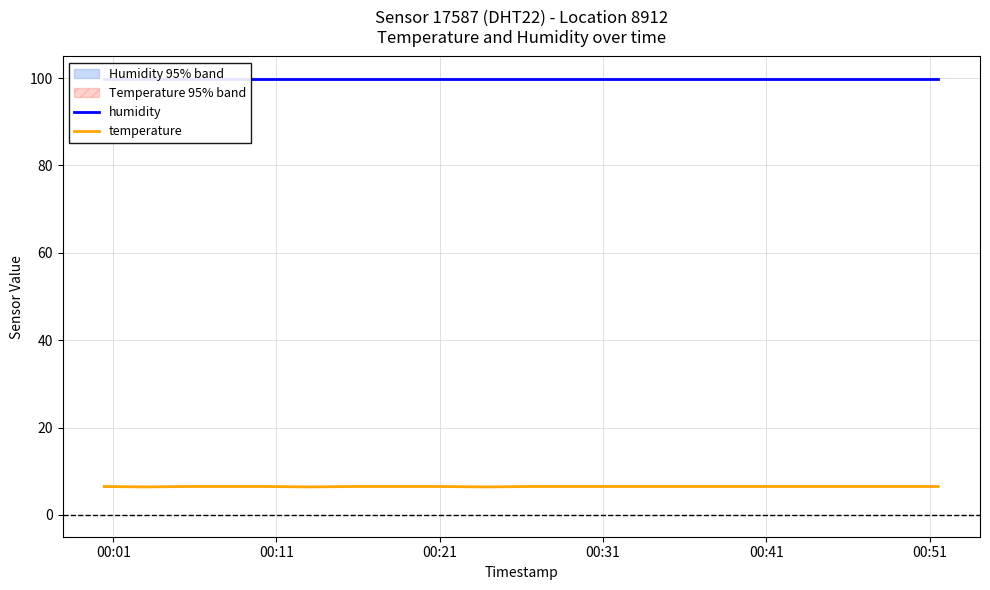

What is the lowest value of the temperature series?

6.4